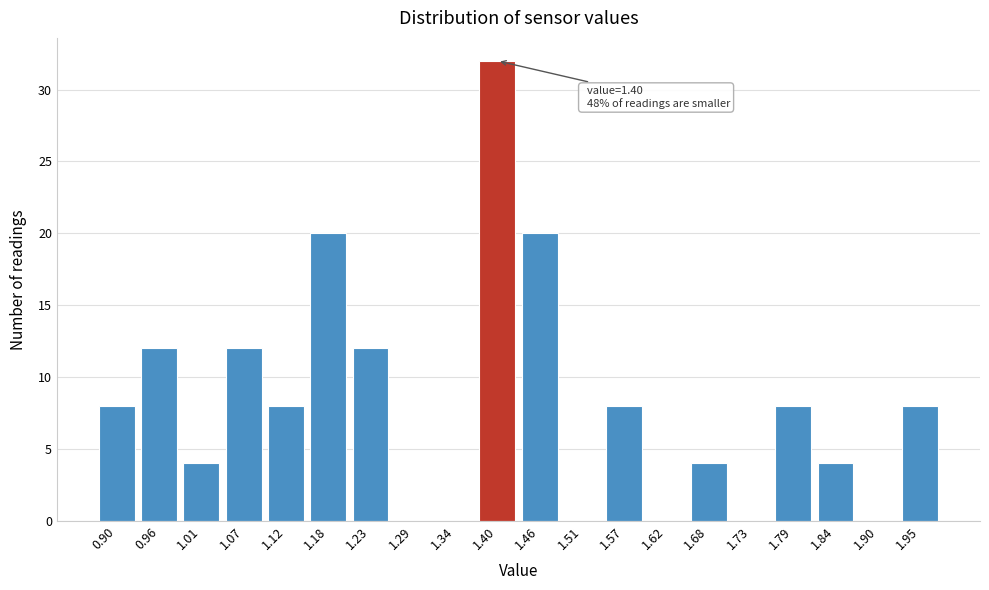

Reading left to right, what are all the values shown in this chart?

0.90=8	0.96=12	1.01=4	1.07=12	1.12=8	1.18=20	1.23=12	1.29=0	1.34=0	1.40=32	1.46=20	1.51=0	1.57=8	1.62=0	1.68=4	1.73=0	1.79=8	1.84=4	1.90=0	1.95=8